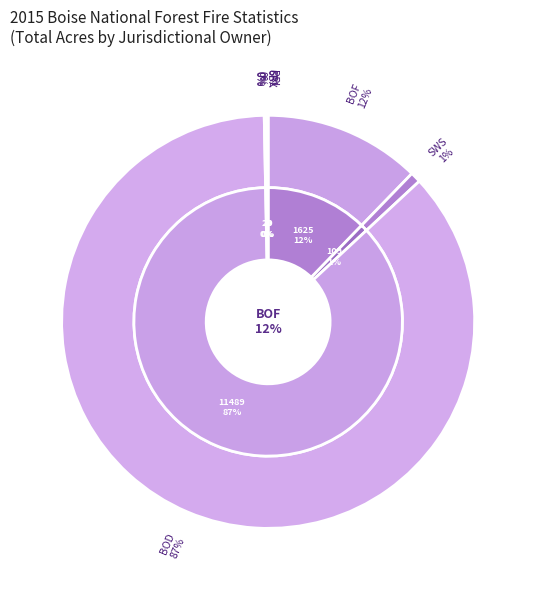

How many segments does this pie chart have?

7